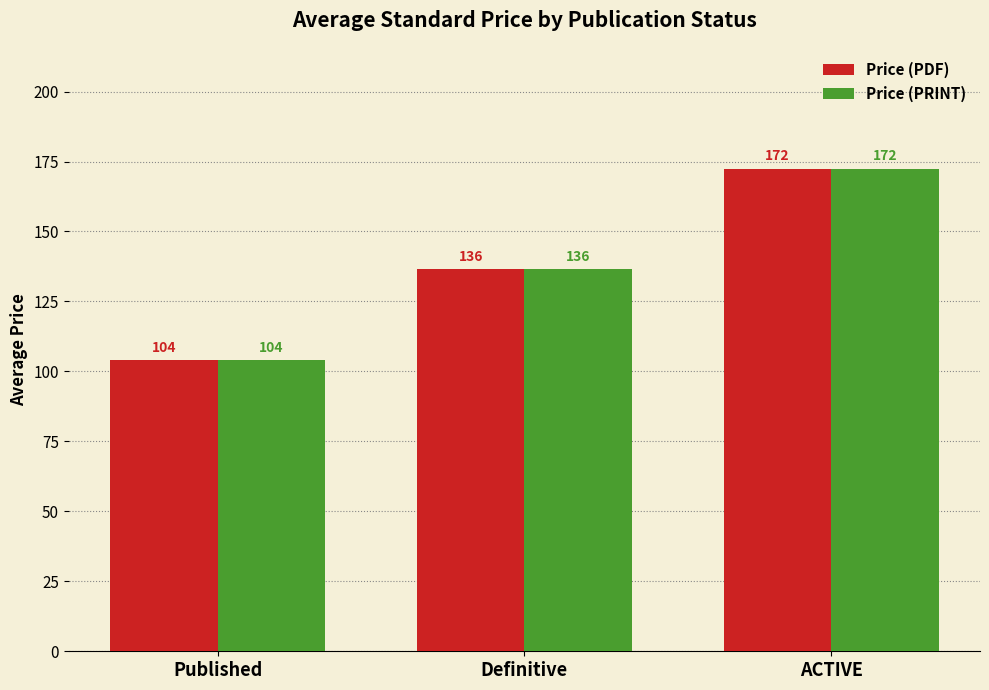

Read the Price (PDF) value at Definitive.

136.5